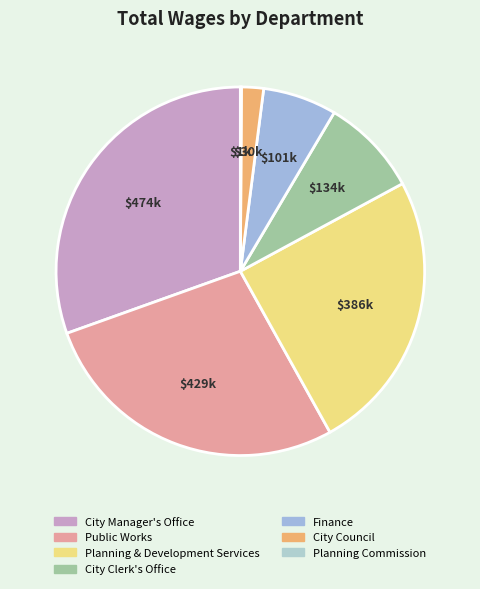

What is the largest slice in the pie chart?

City Manager's Office